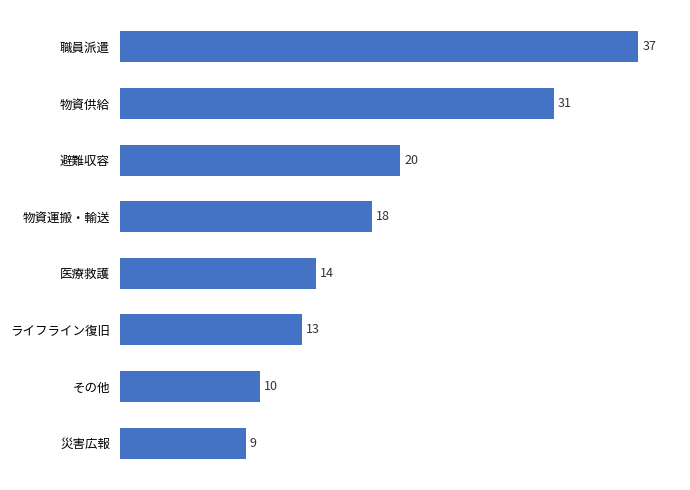

What is the difference between the maximum and minimum values?

28